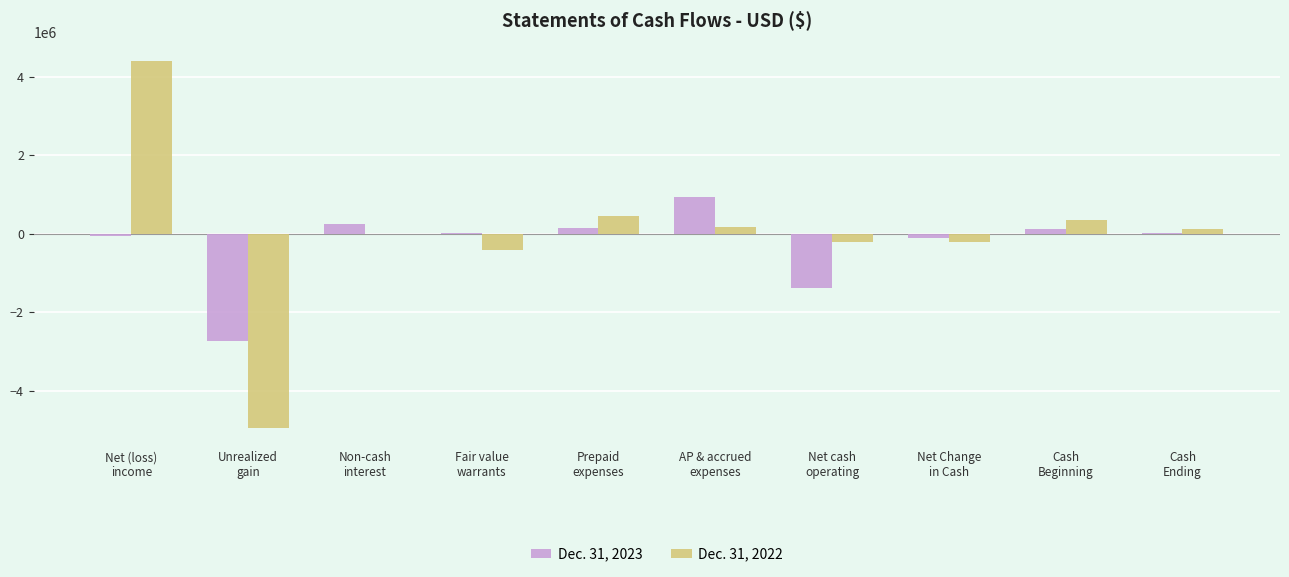

What is the total value across all series at Non-cash
interest?

256031